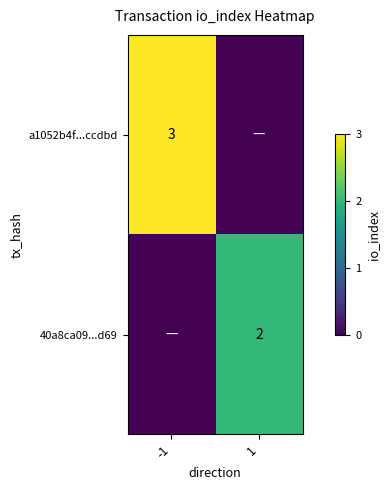

The 40a8ca09...d69 series shows 2 at 1. True or false?

True